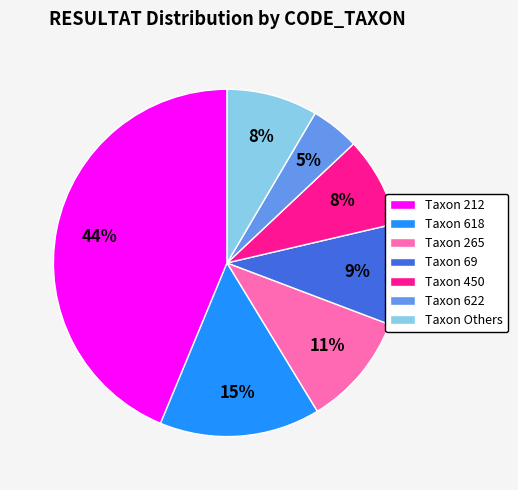

Which slice is the smallest?

Taxon 622